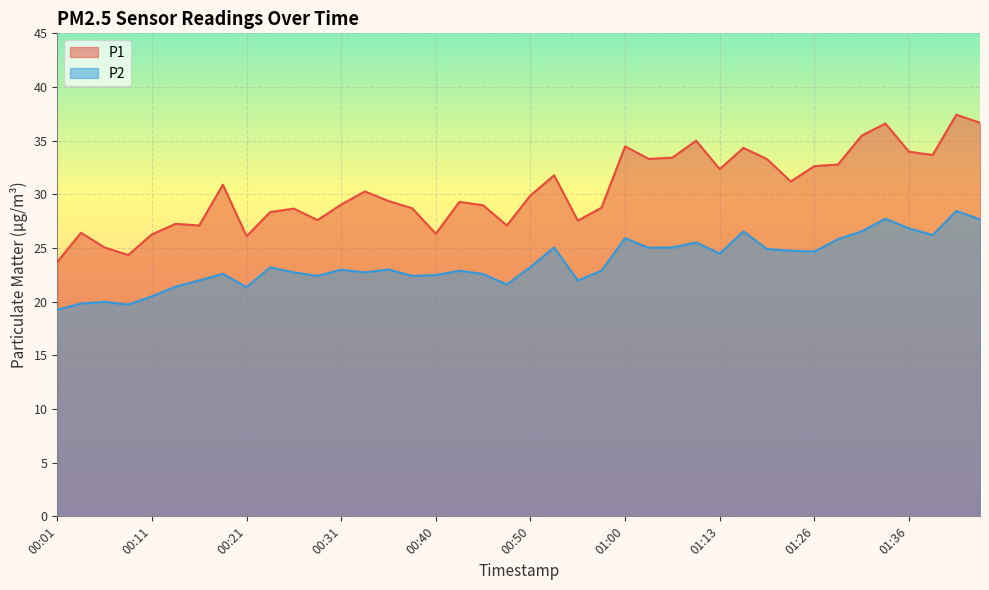

Which series has the widest spread of values?

P1